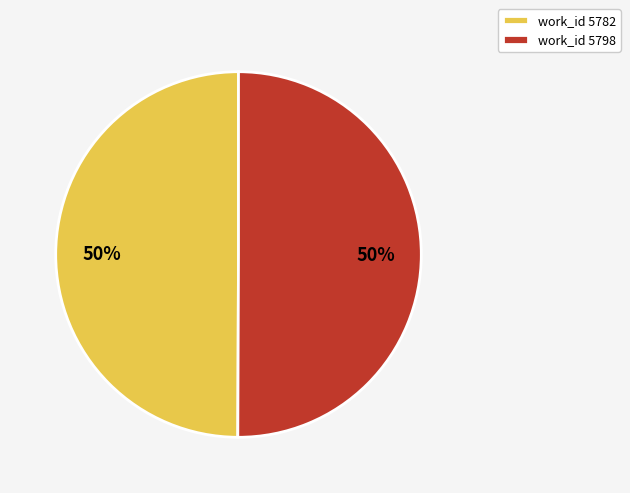

To the nearest percent, what is the combined percentage of work_id 5798 and work_id 5782?

100%